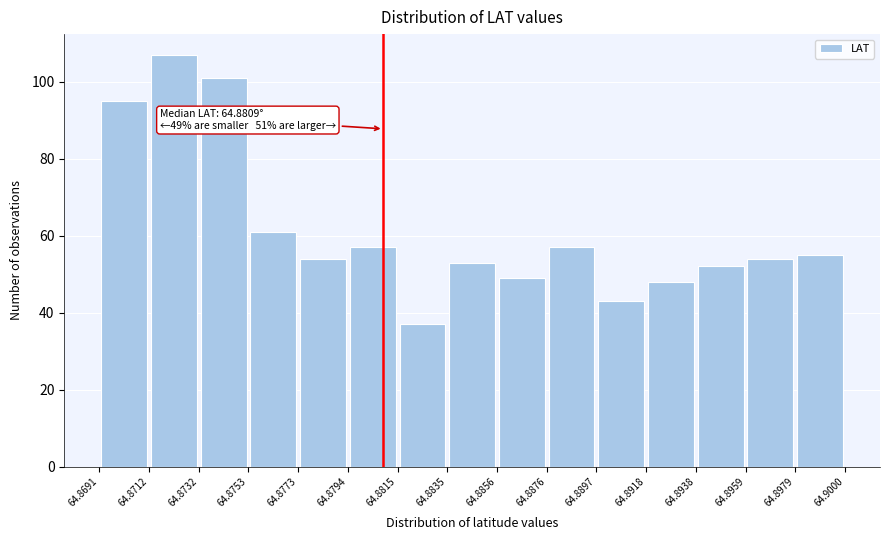

Over which range of the x-axis is the bar tallest?

64.8712 to 64.8732